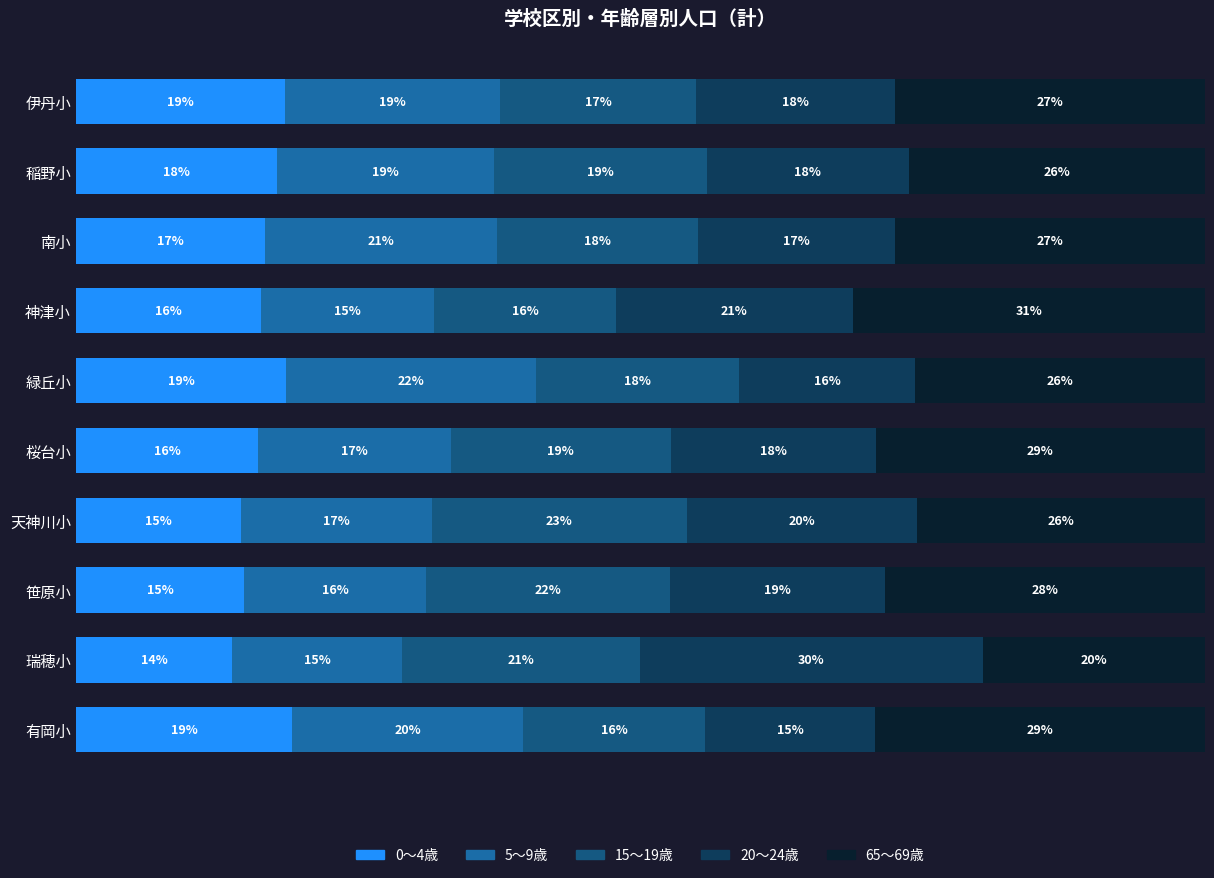

What is the value of the 5〜9歳 bar at the 1st from the left?

19.1